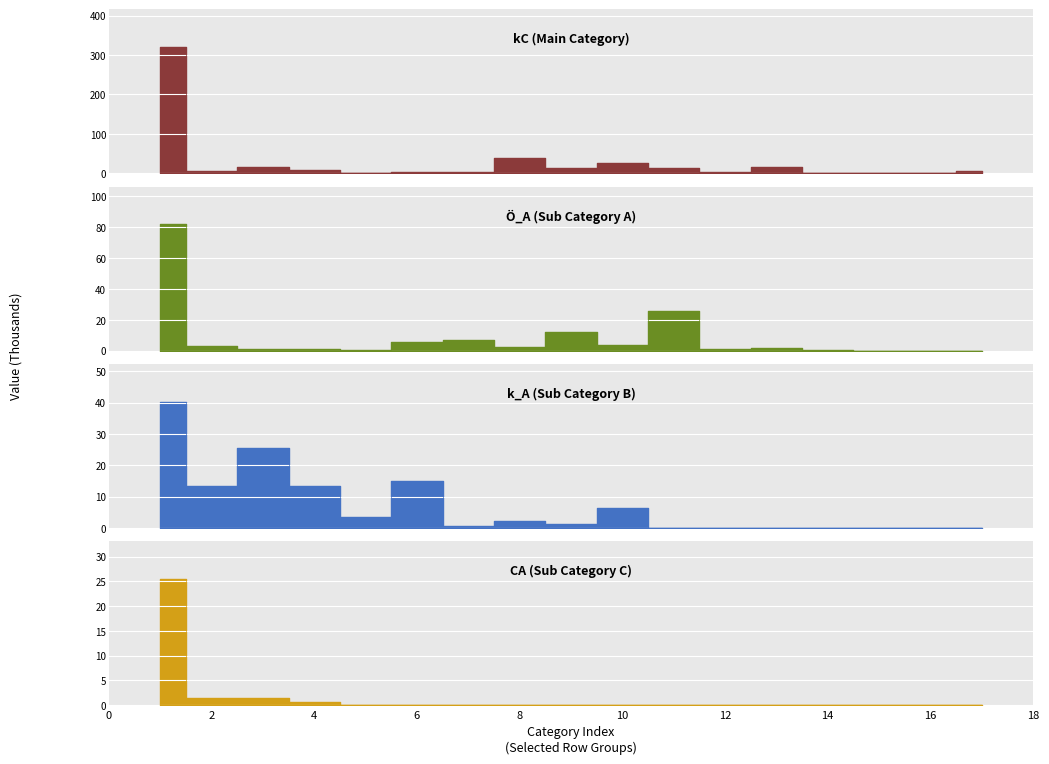

What is the spread (max minus min) of values at 14?

0.7